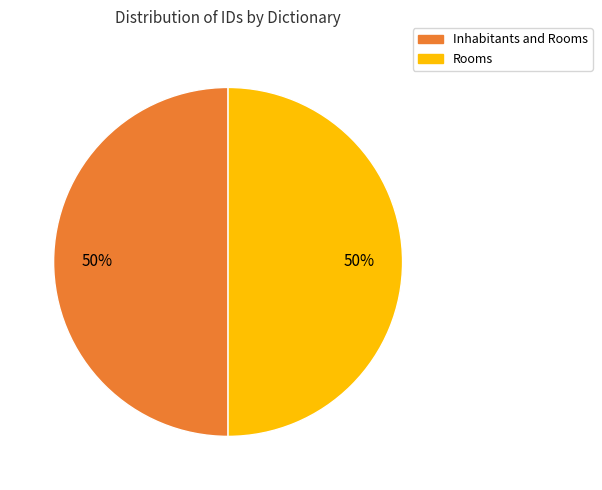

Approximately how many times larger is the value at Inhabitants and Rooms compared to Rooms?

1.0